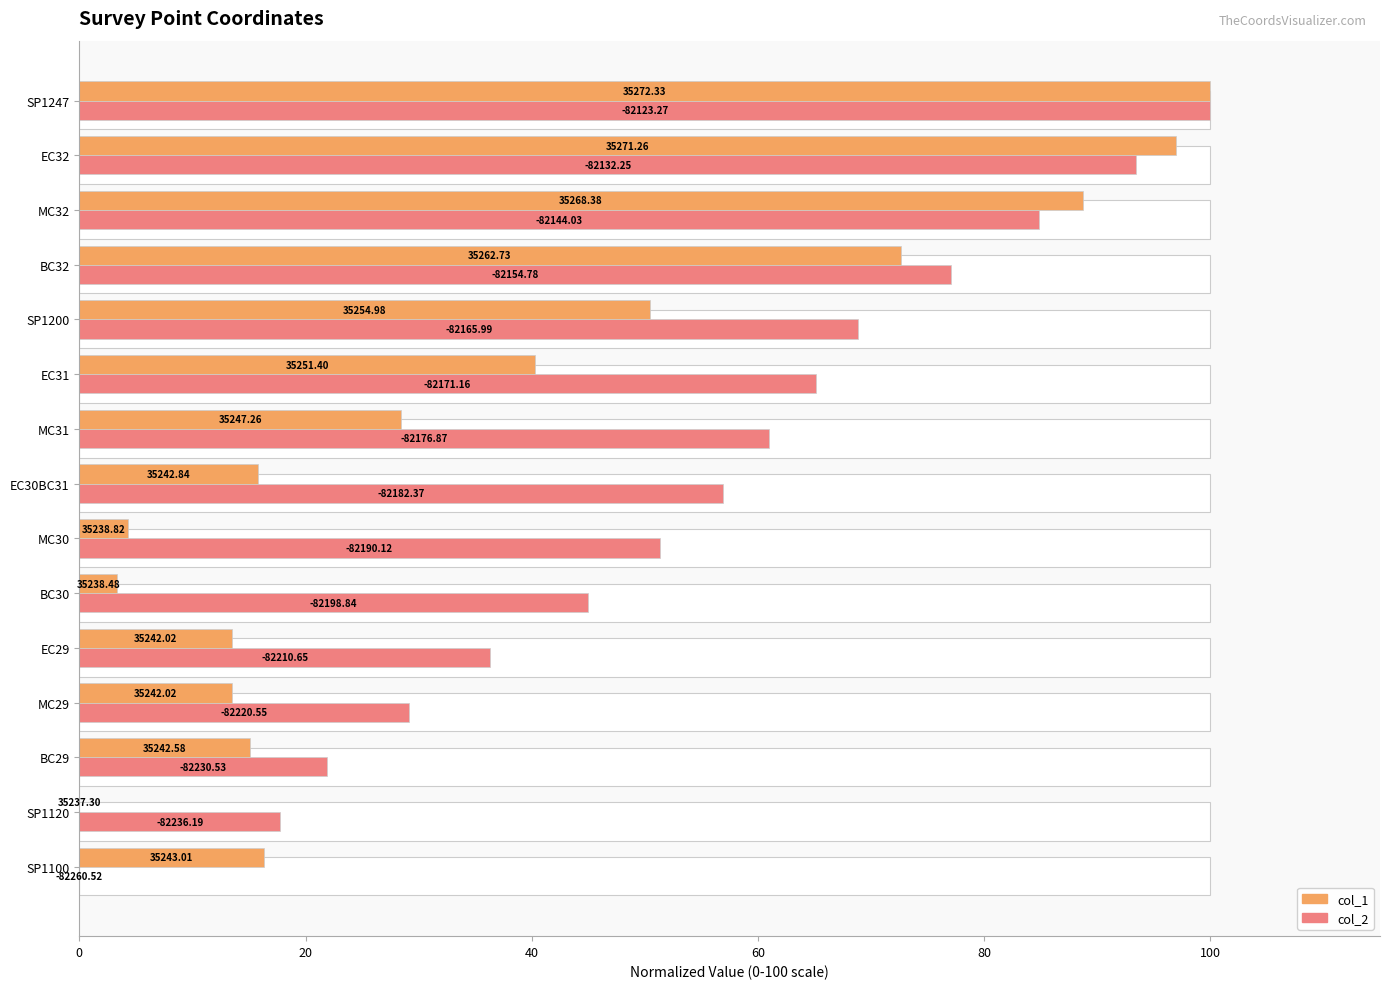

How many groups of bars are there?

15